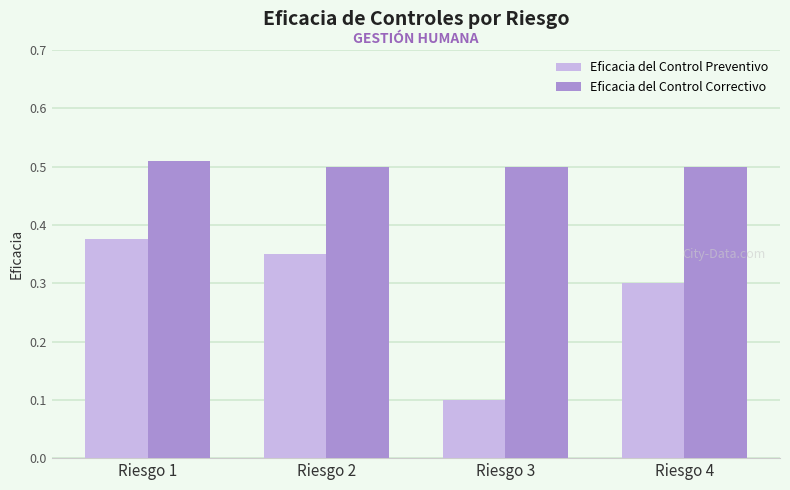

Rank the series by their maximum value, from highest to lowest.

Eficacia del Control Correctivo, Eficacia del Control Preventivo